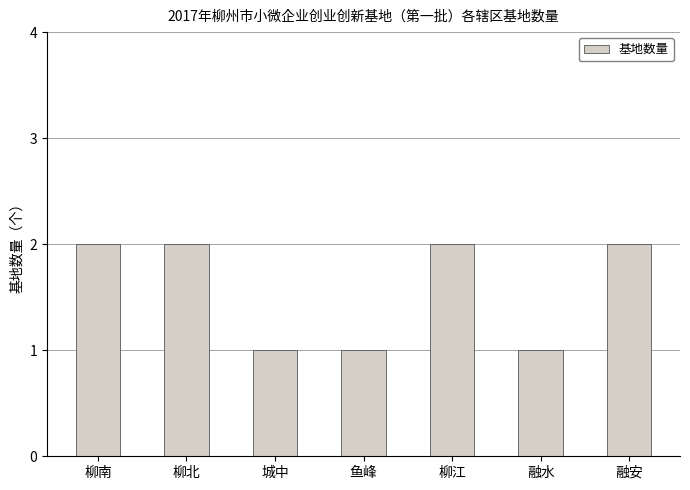

The value at 融安 is 2. True or false?

True